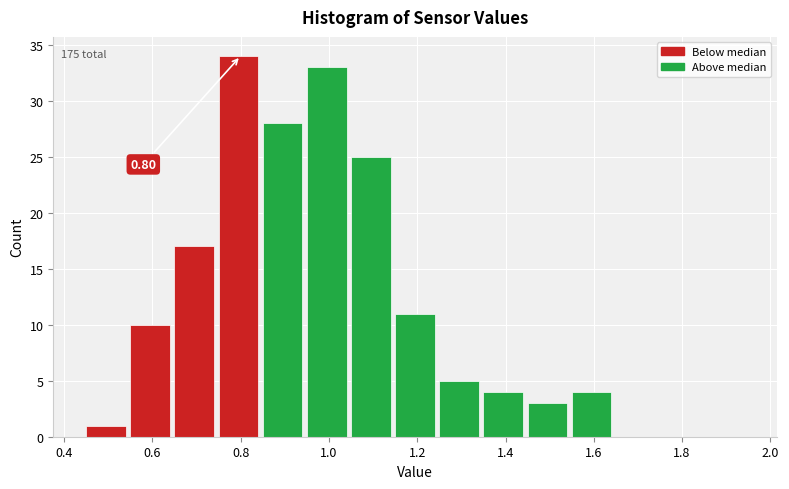

Over which range of the x-axis is the bar tallest?

0.75 to 0.85